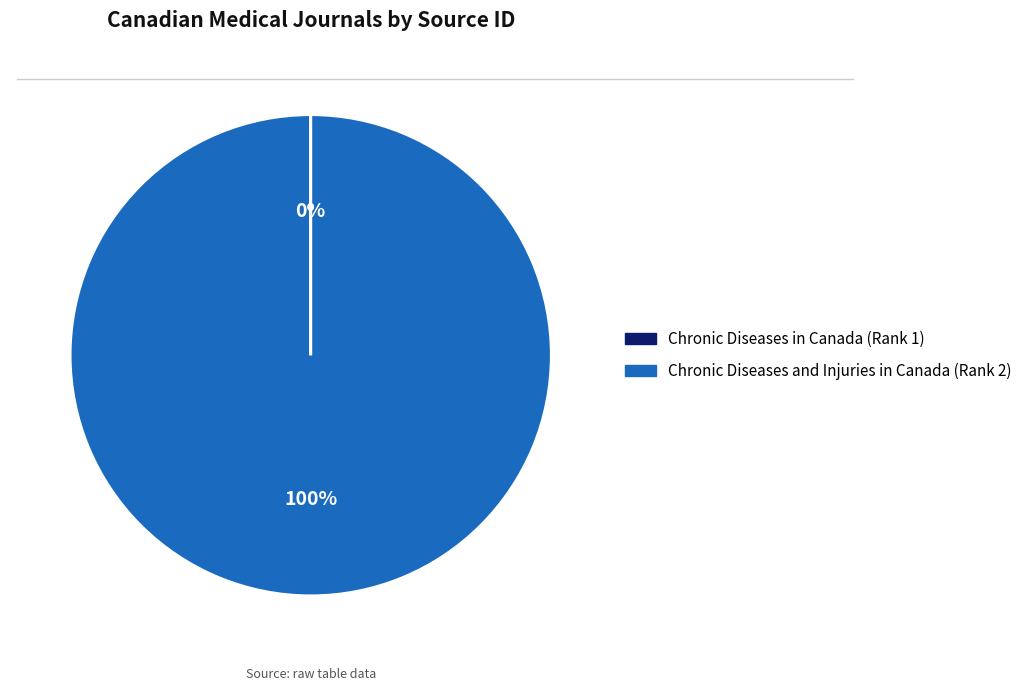

To the nearest percent, what is the average slice percentage?

50%